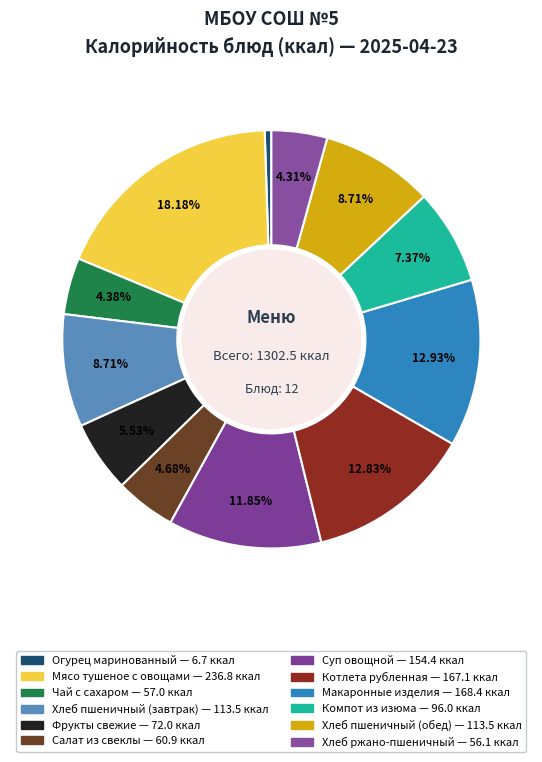

How many slices are in this pie chart?

12